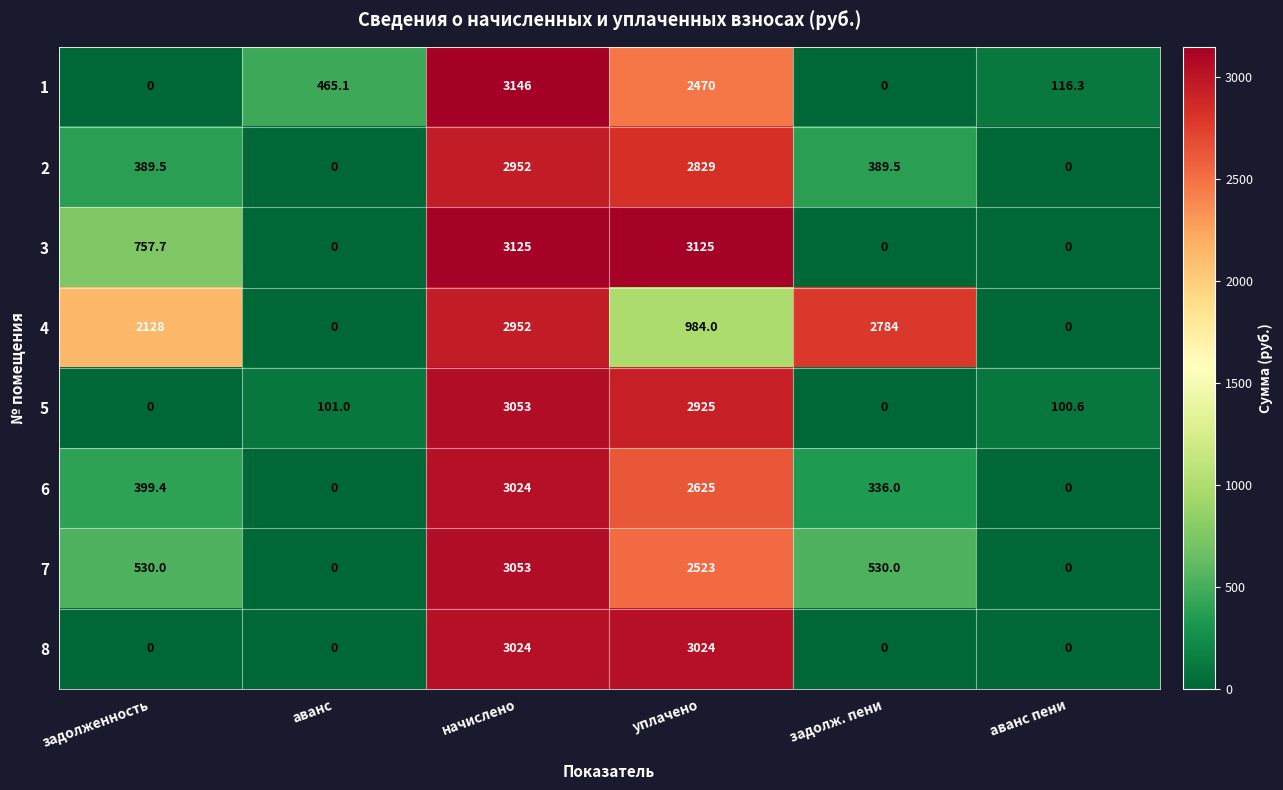

At how many categories does at least one series exceed 188?

5